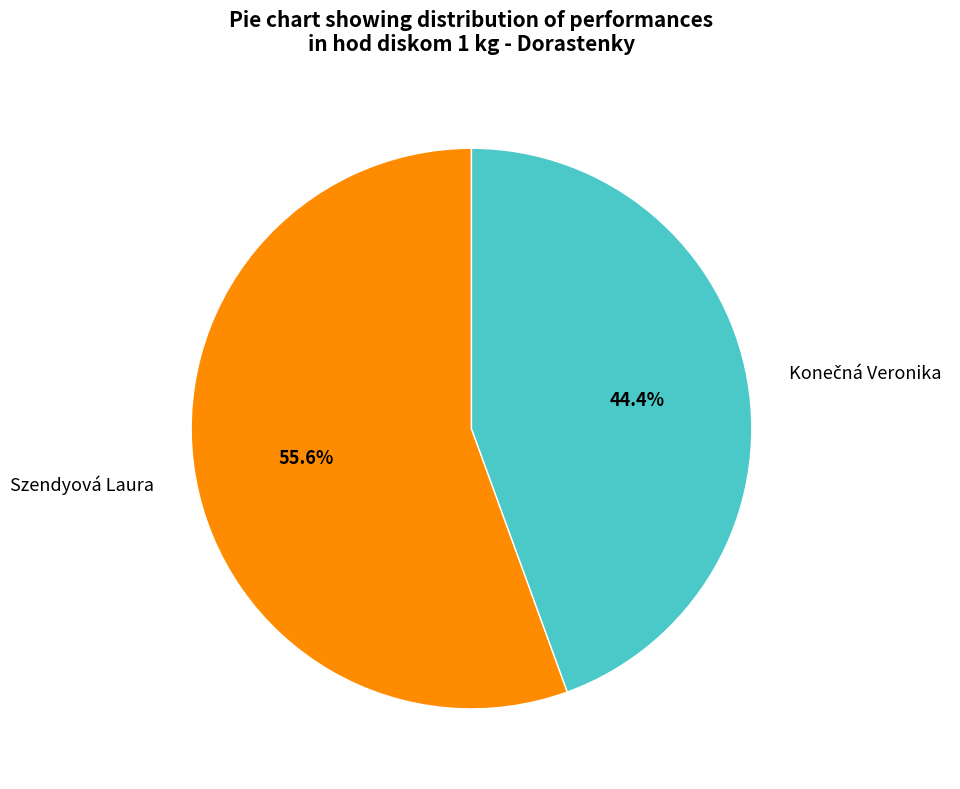

What portion of the pie excludes Szendyová Laura?

44.4%